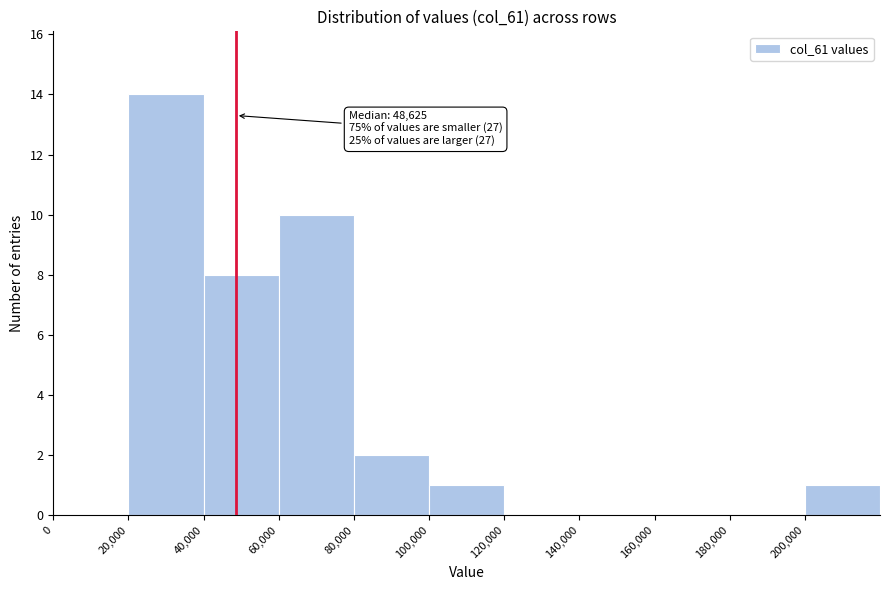

Which range on the x-axis has the tallest bar?

20000 to 40000